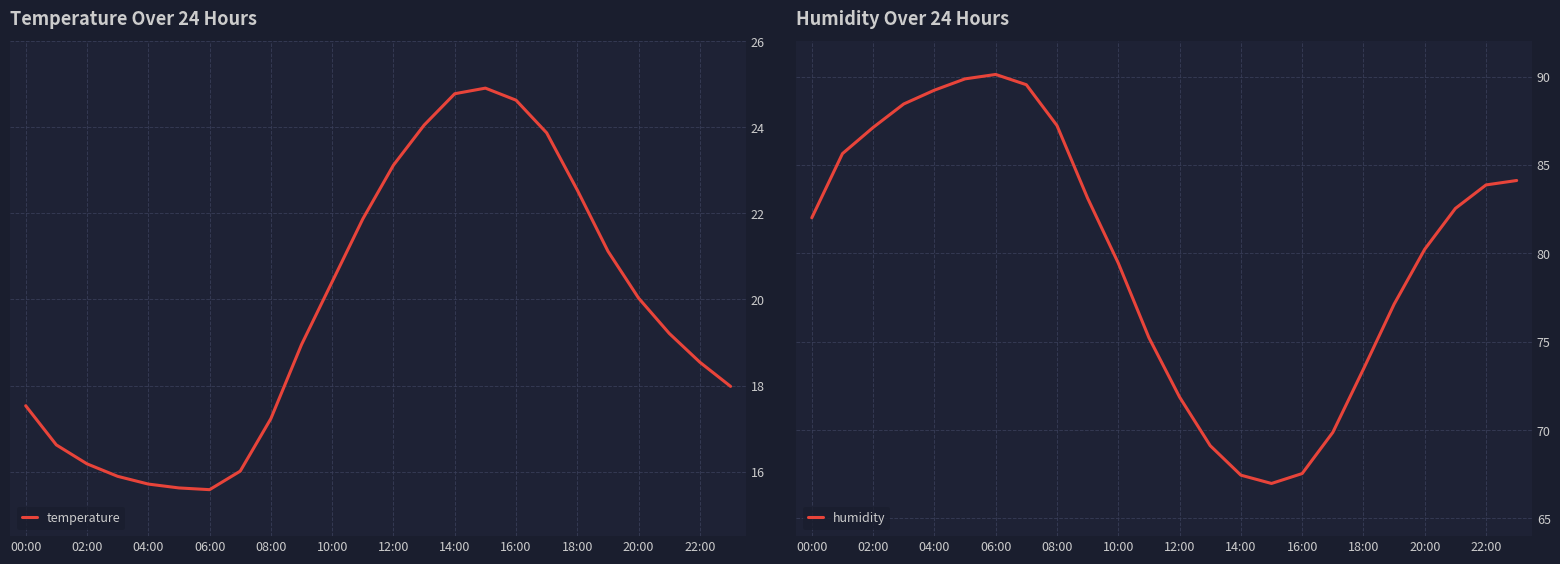

Where does the temperature series first go above 19?

10:00